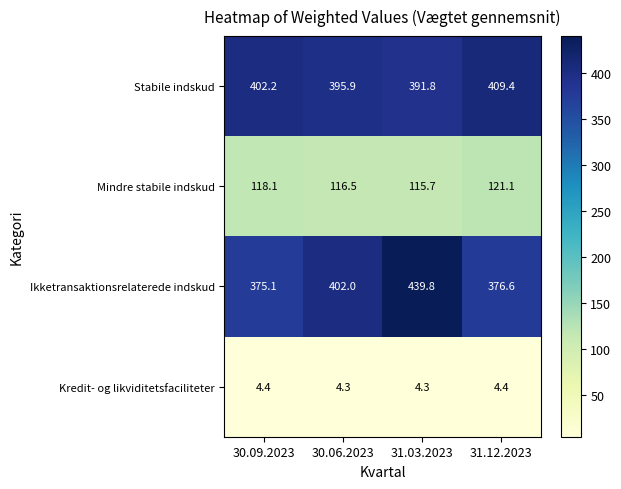

Which label corresponds to the largest value in the chart?

31.03.2023